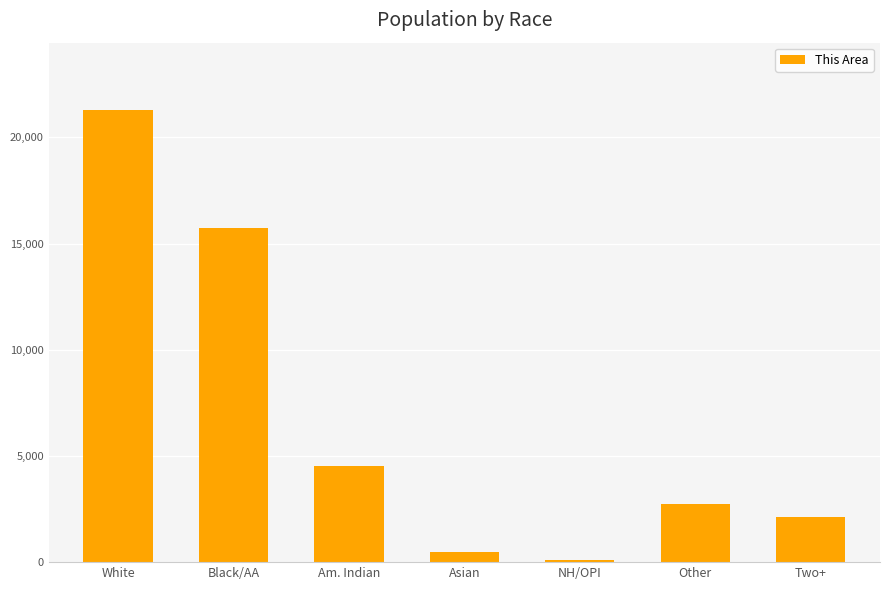

What is the label of the 2nd bar from the left?

Black/AA